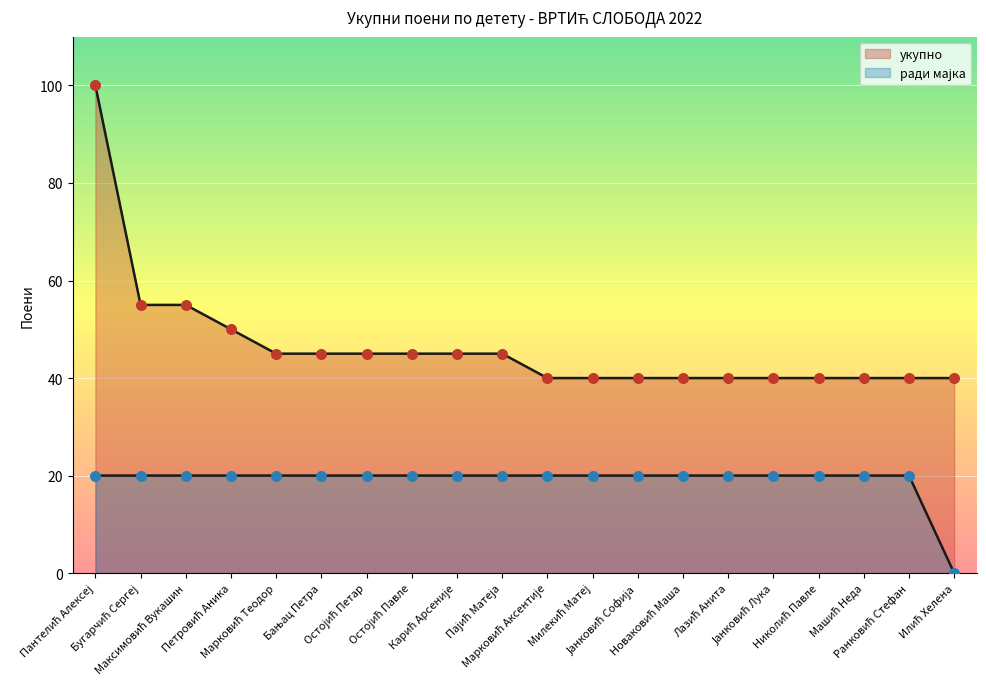

Which series reaches the maximum Y coordinate?

укупно